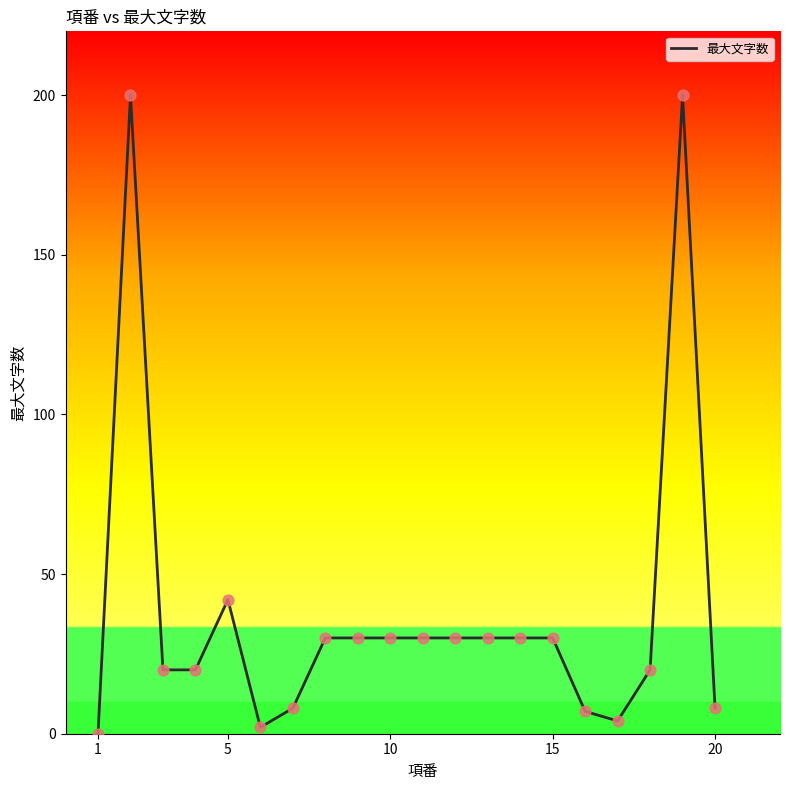

What is the greatest value displayed?

200